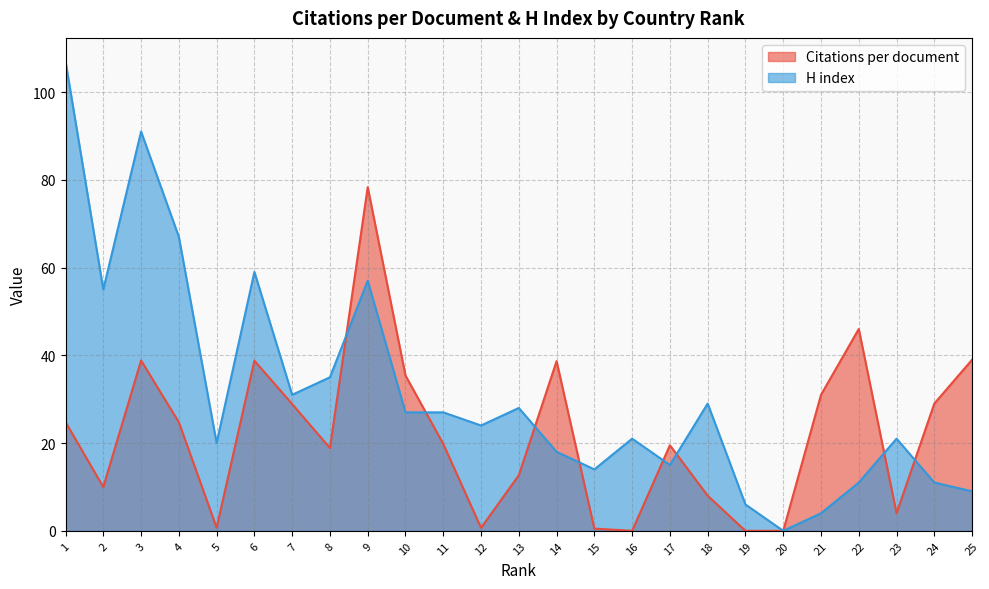

Reading left to right, extract all data points from this chart.

Citations per document: 1=24.8	2=10.0	3=38.8	4=24.8	5=0.7	6=38.8	7=28.9	8=18.9	9=78.3	10=35.4	11=19.8	12=0.7	13=12.7	14=38.7	15=0.5	16=0.0	17=19.5	18=8.0	19=0.0	20=0.0	21=31.0	22=46.0	23=4.0	24=29.0	25=39.0
H index: 1=107.0	2=55.0	3=91.0	4=67.0	5=20.0	6=59.0	7=31.0	8=35.0	9=57.0	10=27.0	11=27.0	12=24.0	13=28.0	14=18.0	15=14.0	16=21.0	17=15.0	18=29.0	19=6.0	20=0.0	21=4.0	22=11.0	23=21.0	24=11.0	25=9.0